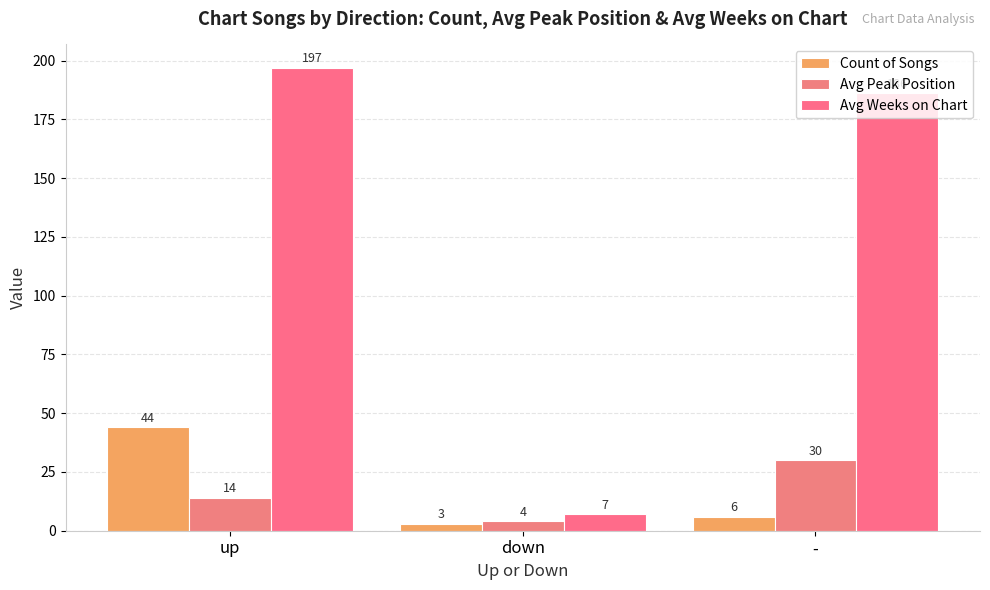

Count the number of categories in the chart.

3